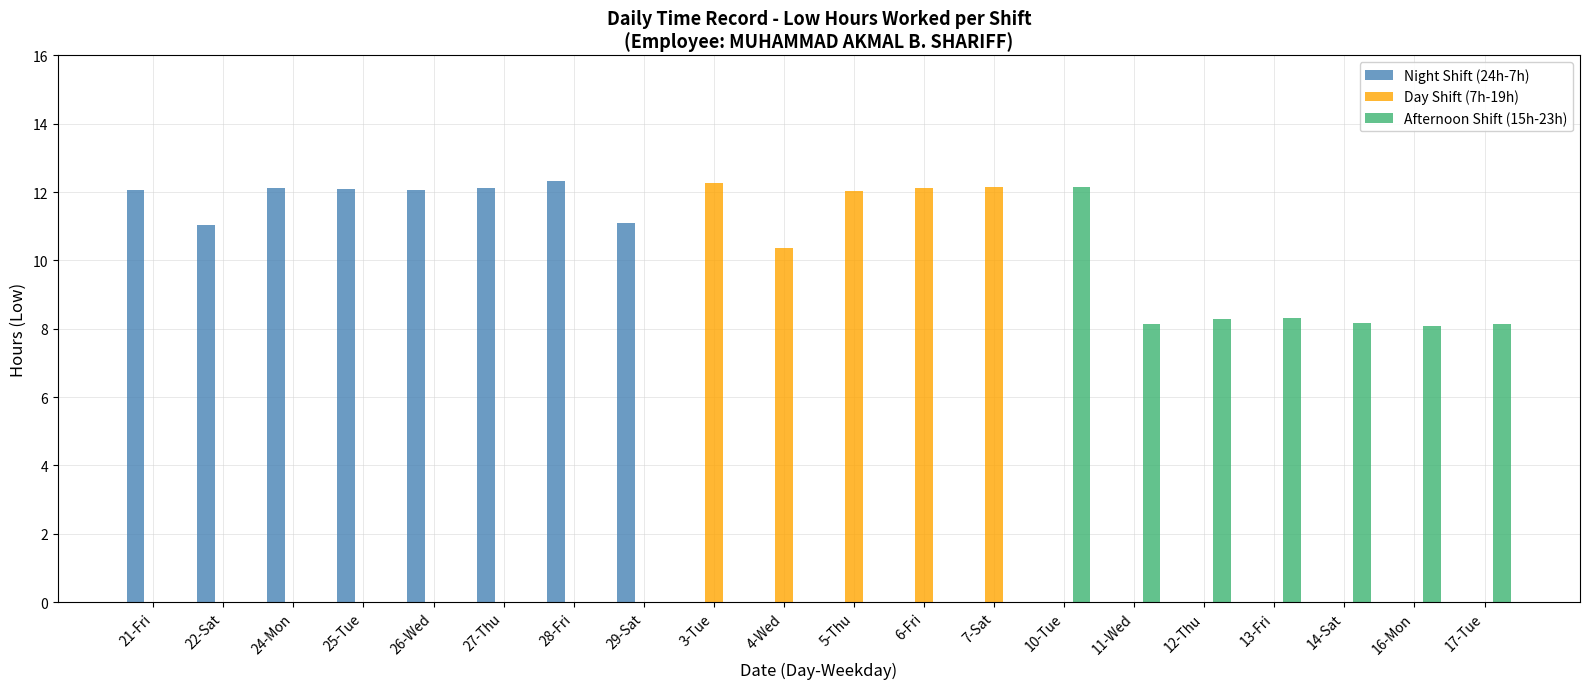

Which series has the largest total across all categories?

Night Shift (24h-7h)